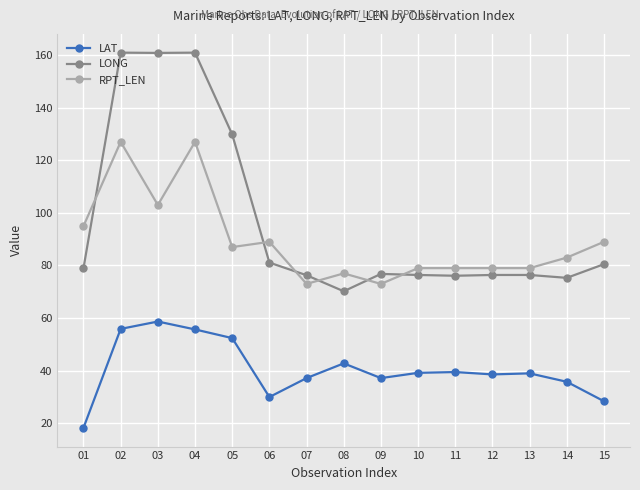

What is the spread (max minus min) of values at 11?

39.5